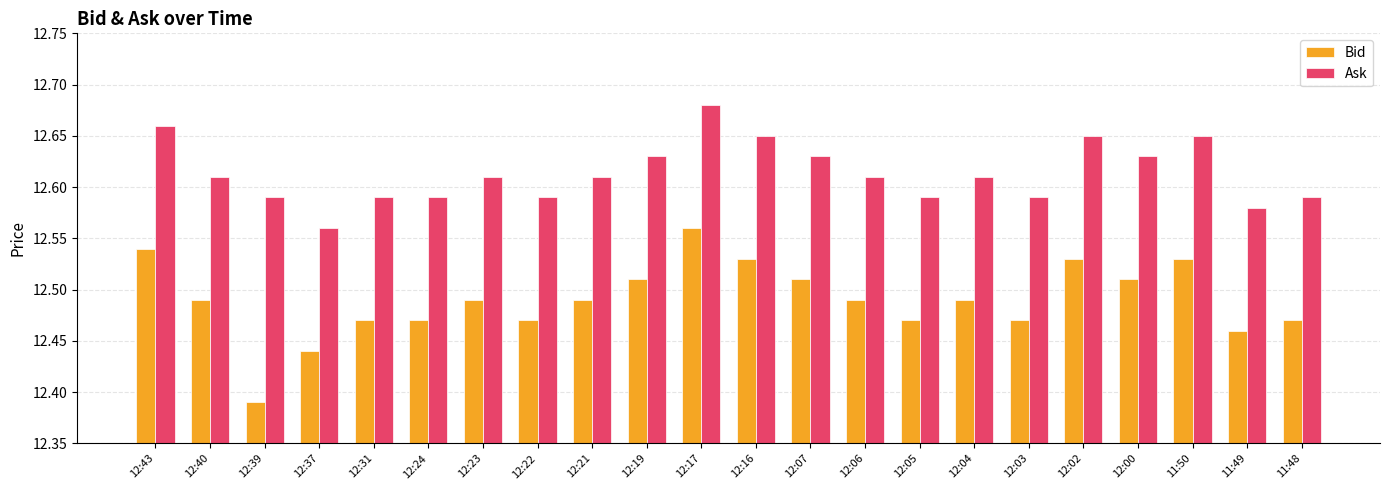

At how many categories does at least one series exceed 12?

22